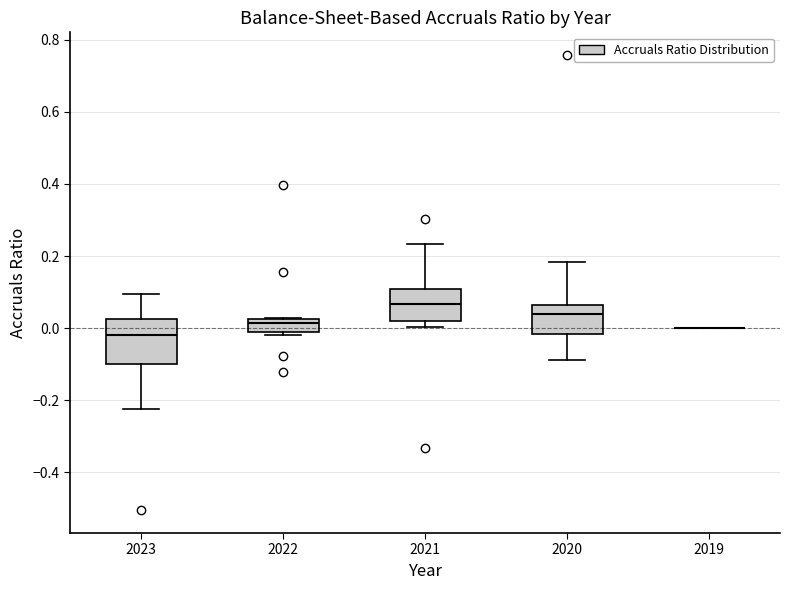

Comparing the boxes themselves (not the whiskers), which one is the tallest?

2023